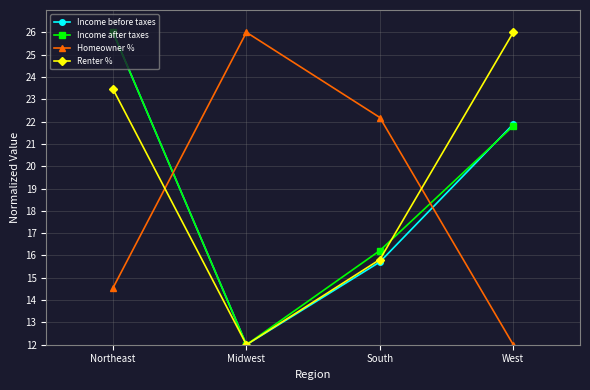

How many values in the Homeowner % series are below 22?

2